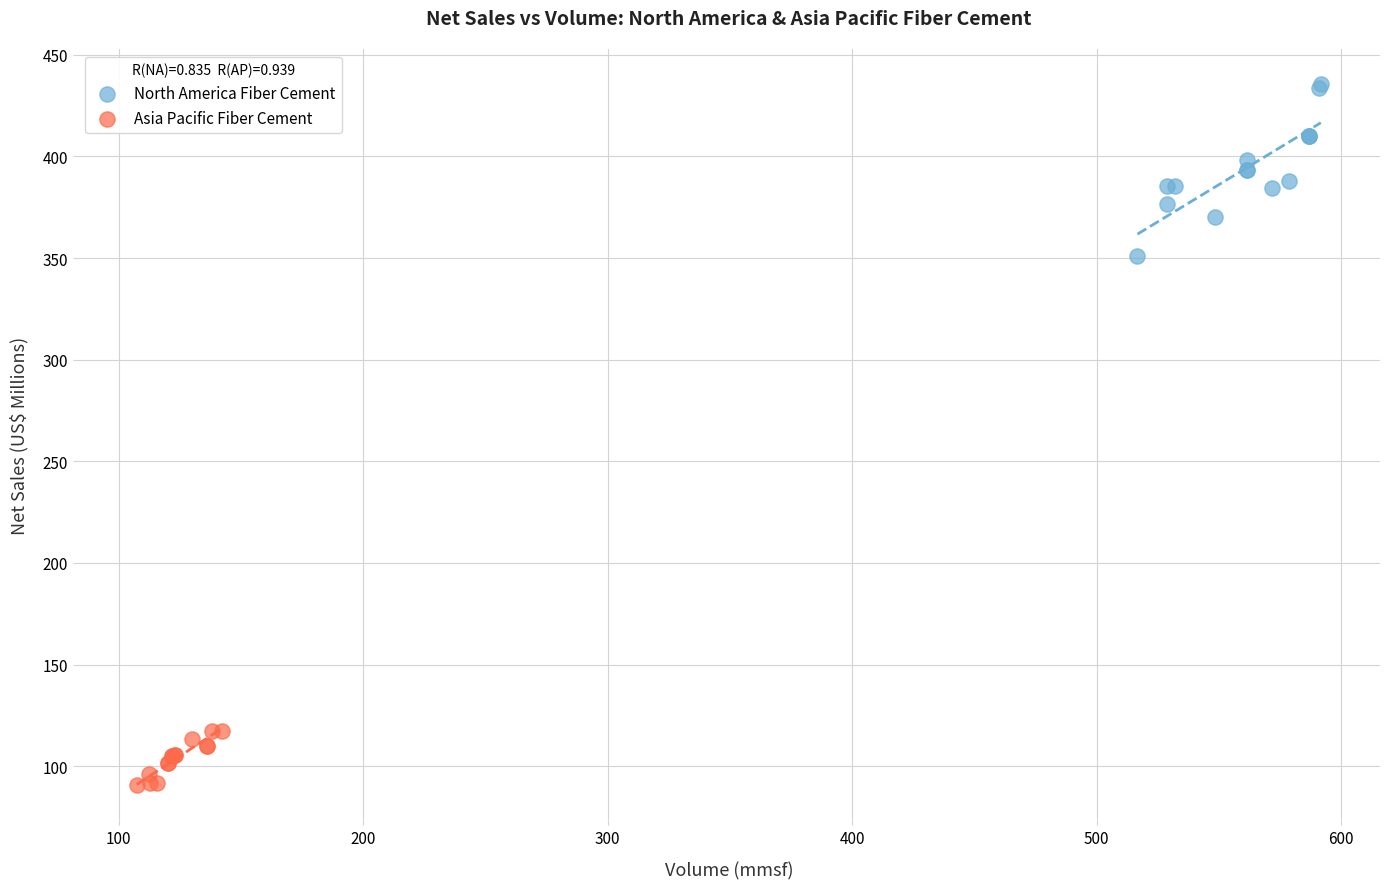

Which series has the widest spread of Y values?

North America Fiber Cement